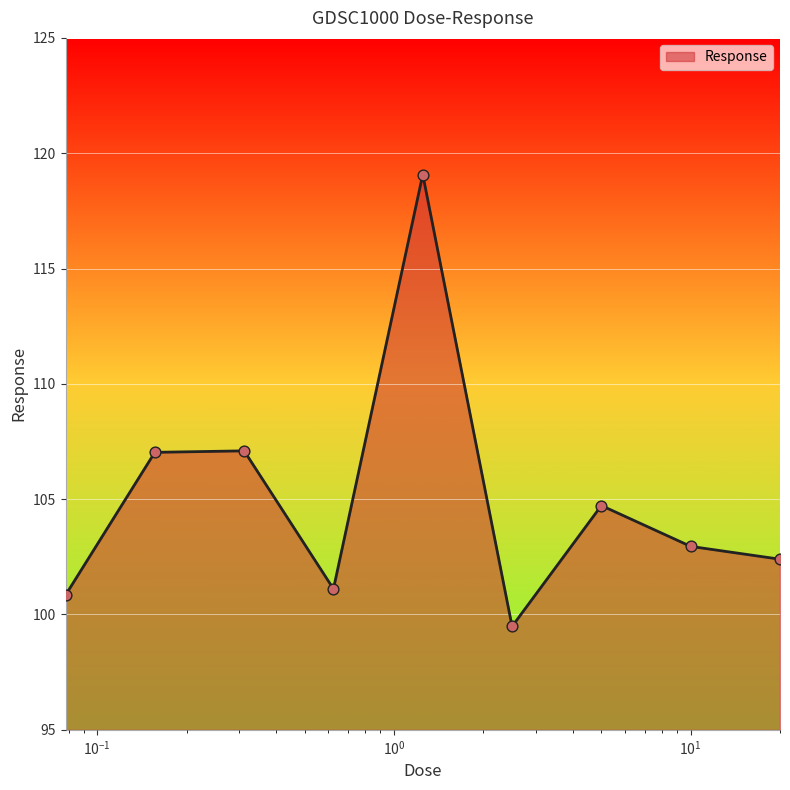

What is the smallest value displayed?

99.5